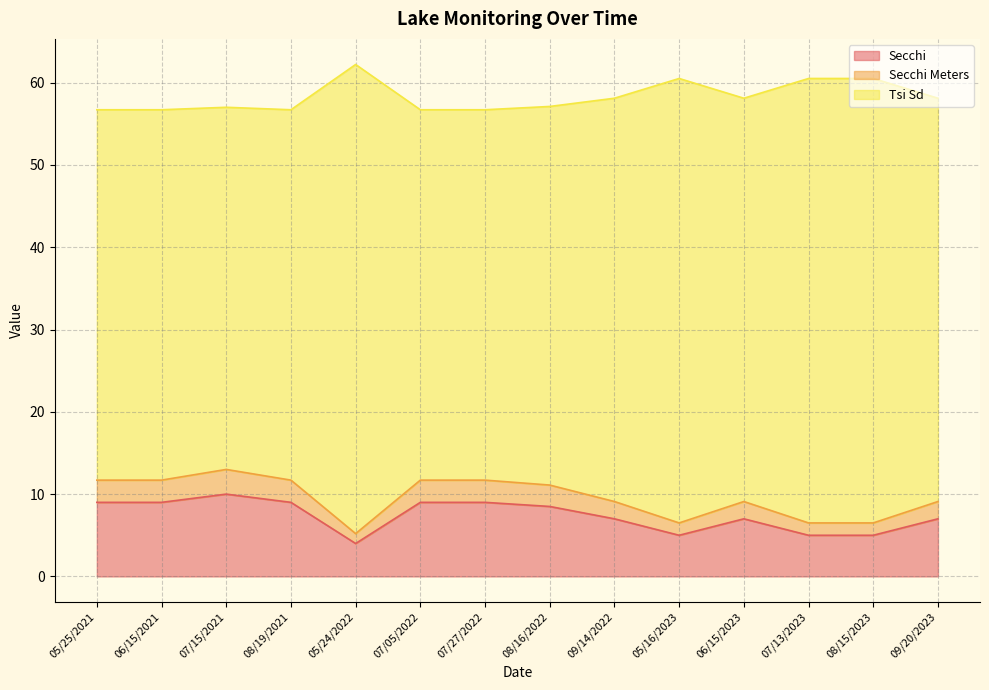

At which category is the sum across all series the highest?

05/24/2022